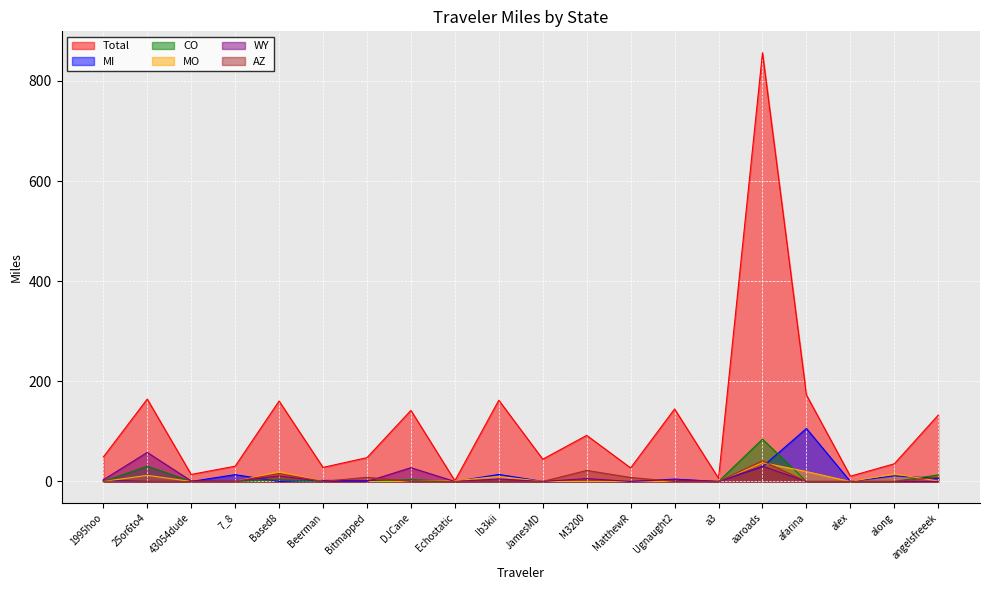

After their last crossing, which series has the higher values: MI or AZ?

AZ